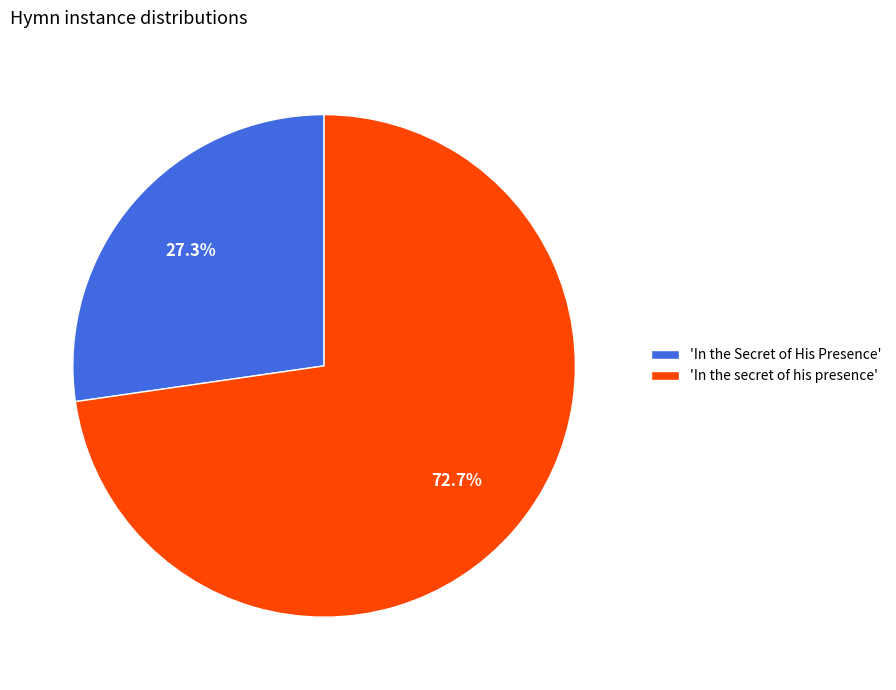

Which slice is the smallest?

'In the Secret of His Presence'